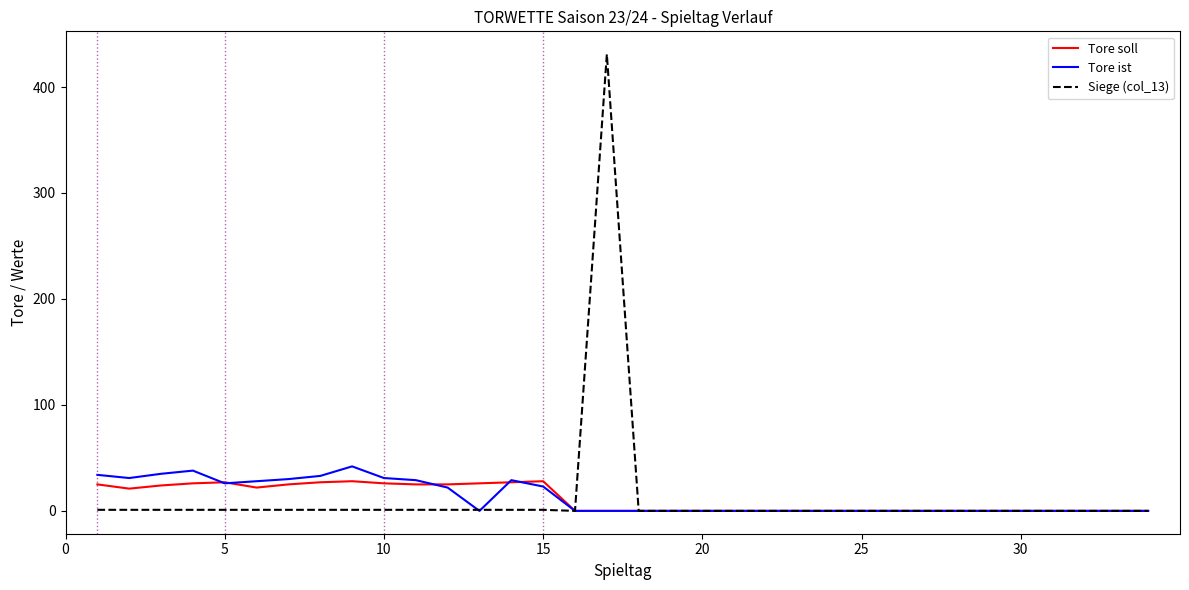

What is the maximum value shown in the chart?

431